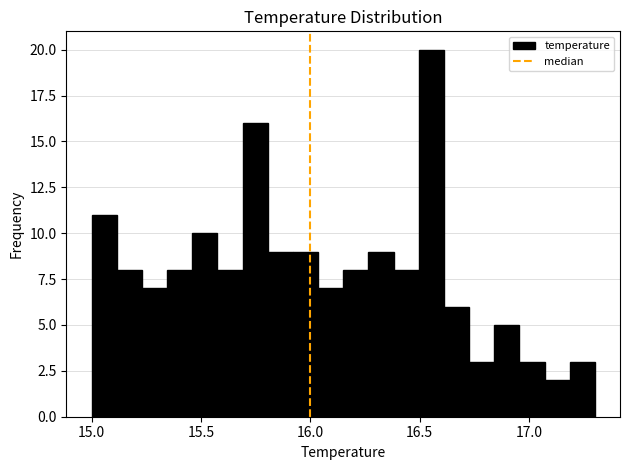

Around what value on the x-axis is the tallest bar? Give the approximate position of its centre, as read against the axis.

16.55